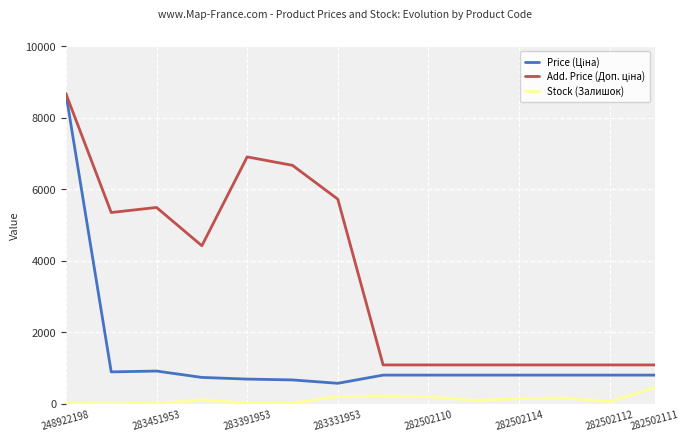

What is the maximum value for Stock (Залишок)?

451.0